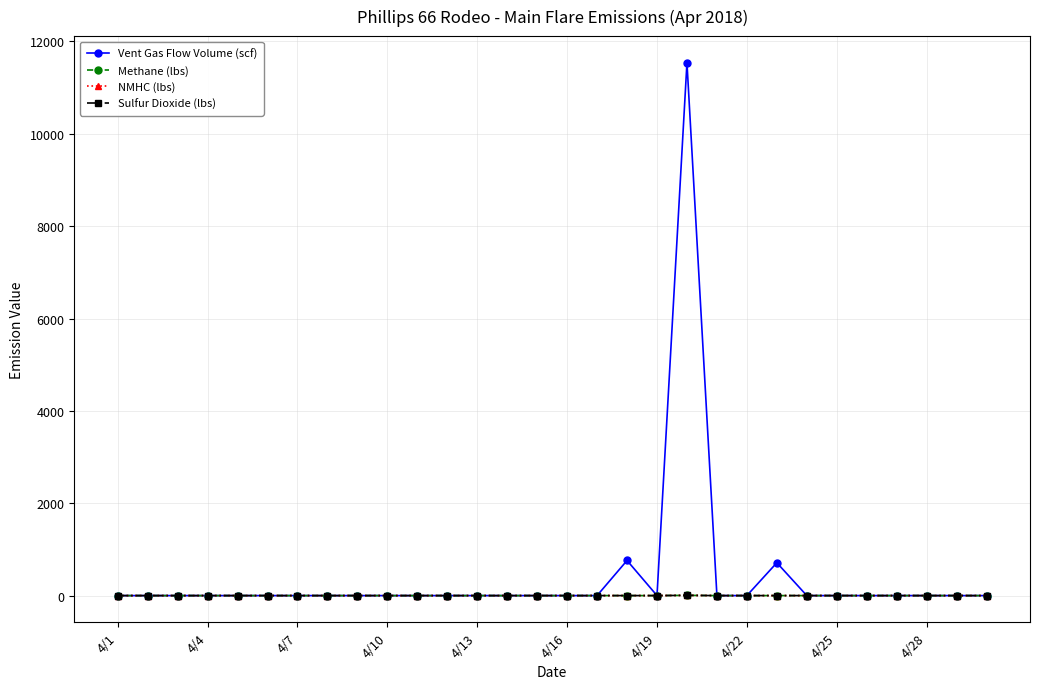

Which series has the widest spread of values?

Vent Gas Flow Volume (scf)